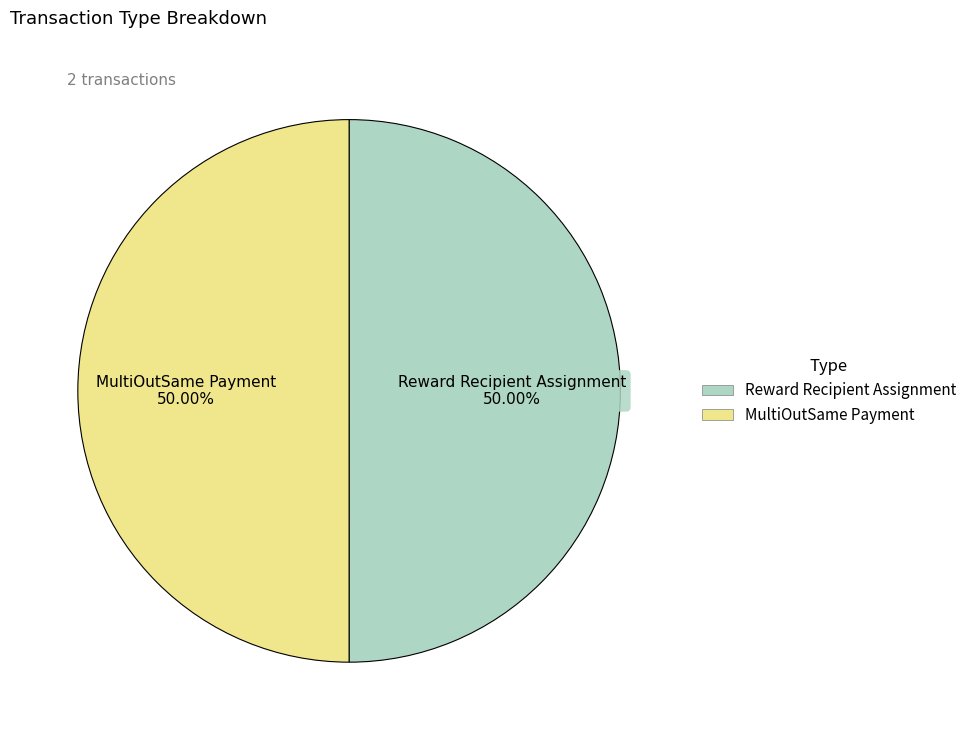

How many slices are in this pie chart?

2